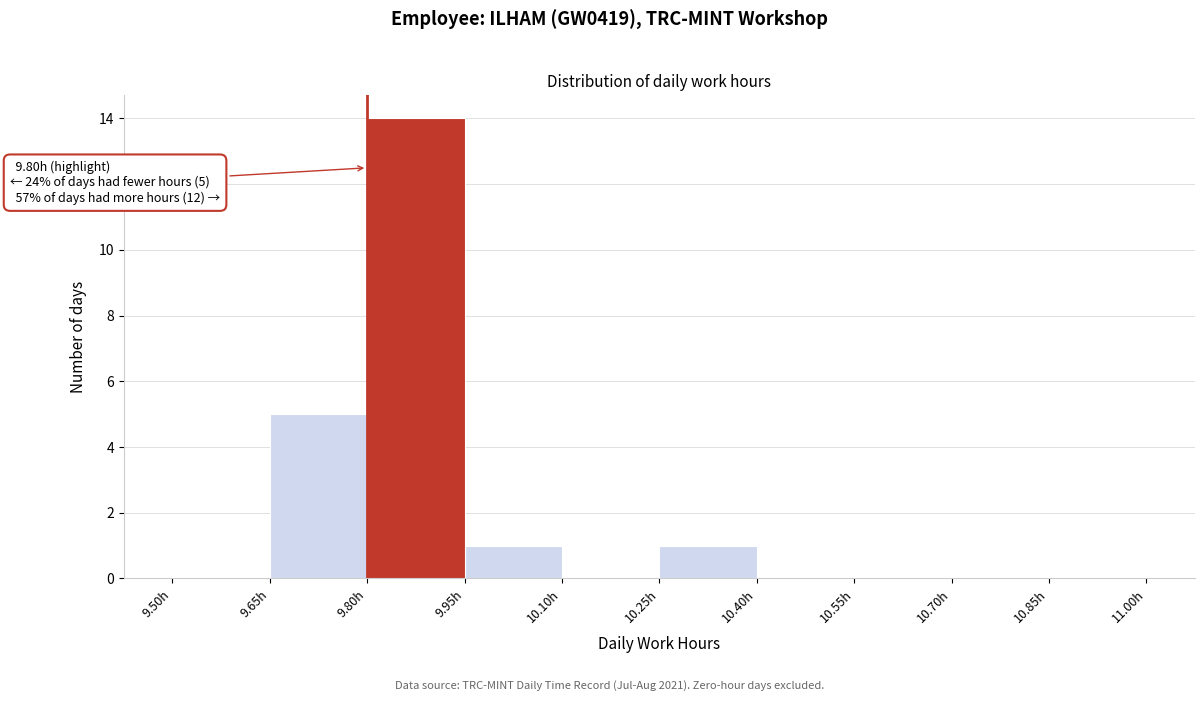

Over which range of the x-axis is the bar tallest?

9.80 to 9.95